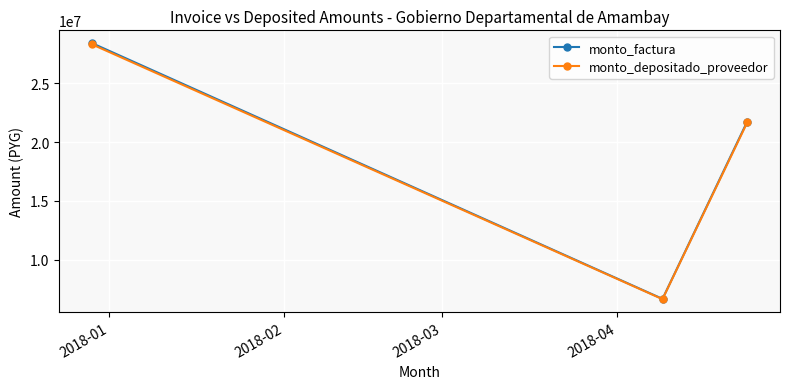

What is the difference between the maximum and minimum values in the monto_depositado_proveedor series?

21670809